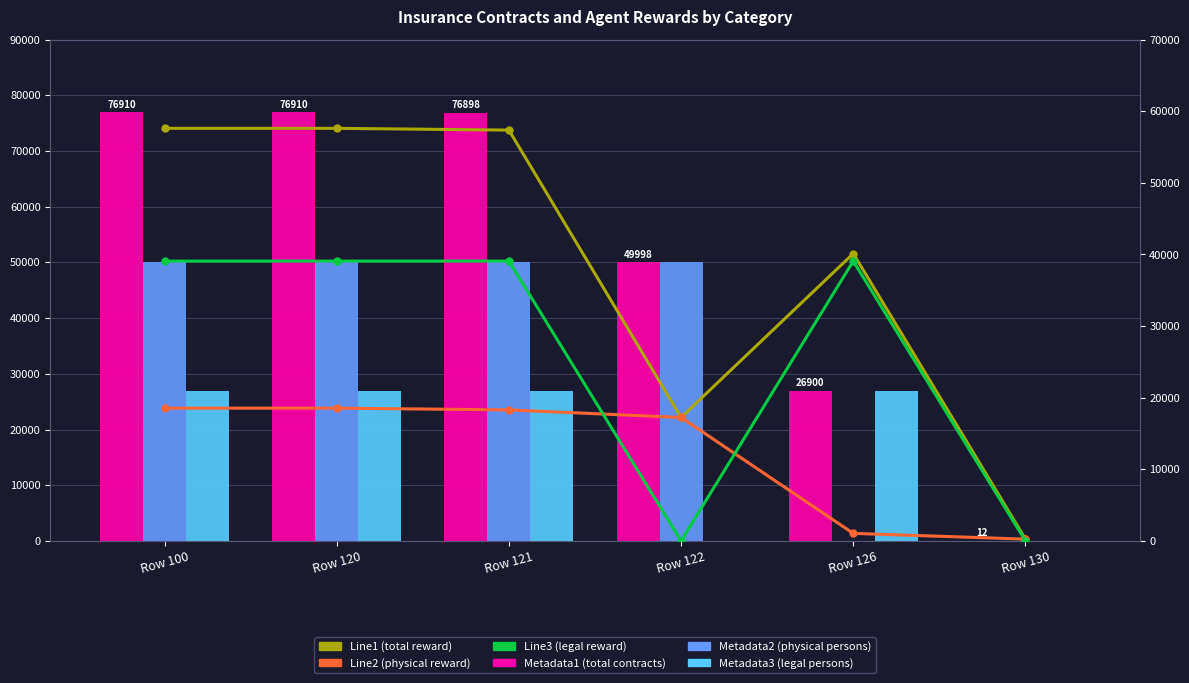

How many groups of bars are there?

6